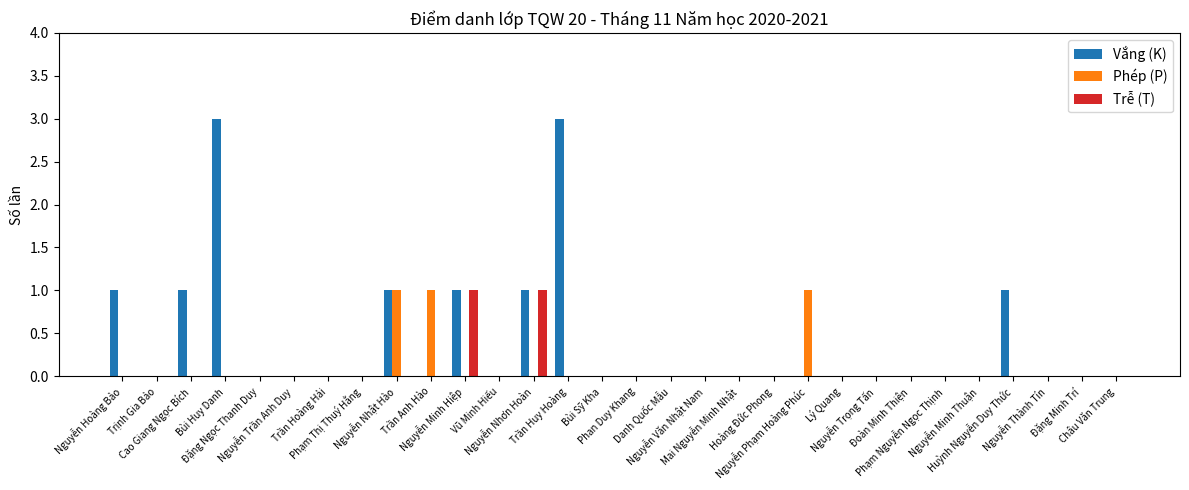

How many groups of bars are there?

30